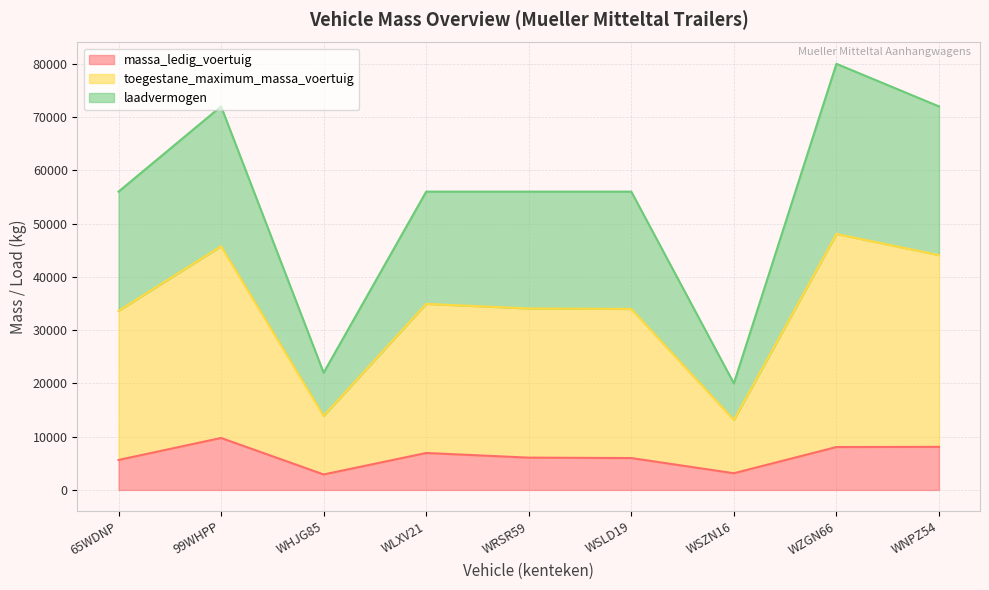

What is the difference between the maximum and minimum values in the massa_ledig_voertuig series?

6850